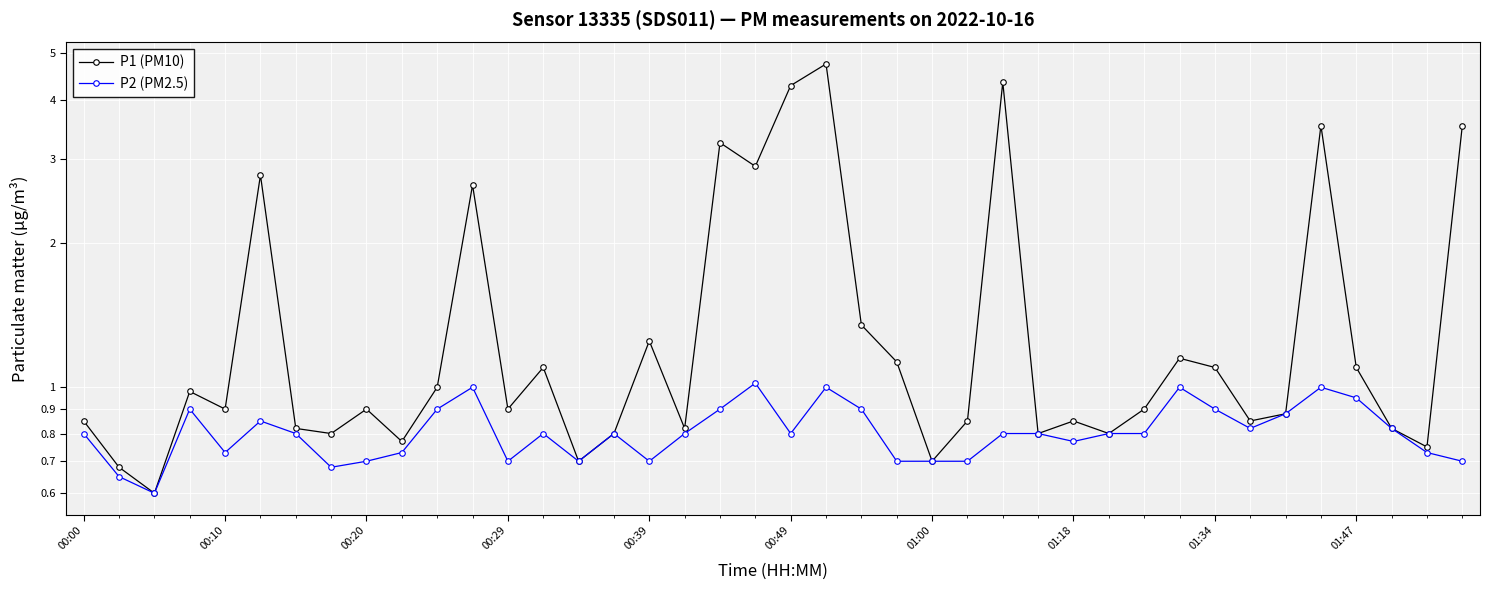

Rank the series at 35 from highest to lowest value.

P1 (PM10), P2 (PM2.5)